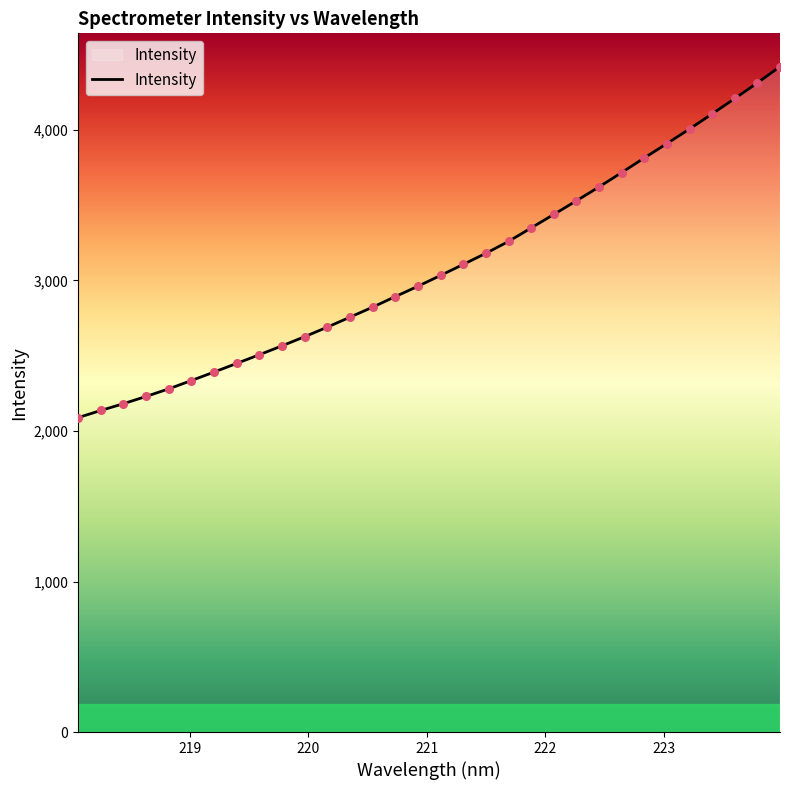

What is the difference between the maximum and minimum values?

2332.0